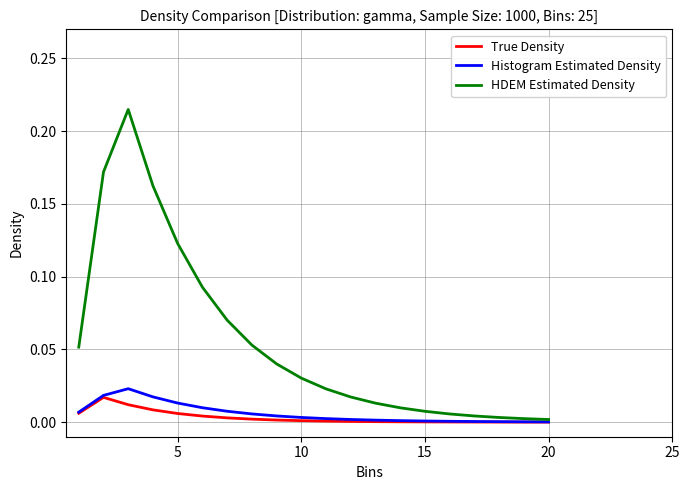

Which series has the largest range (max minus min)?

HDEM Estimated Density